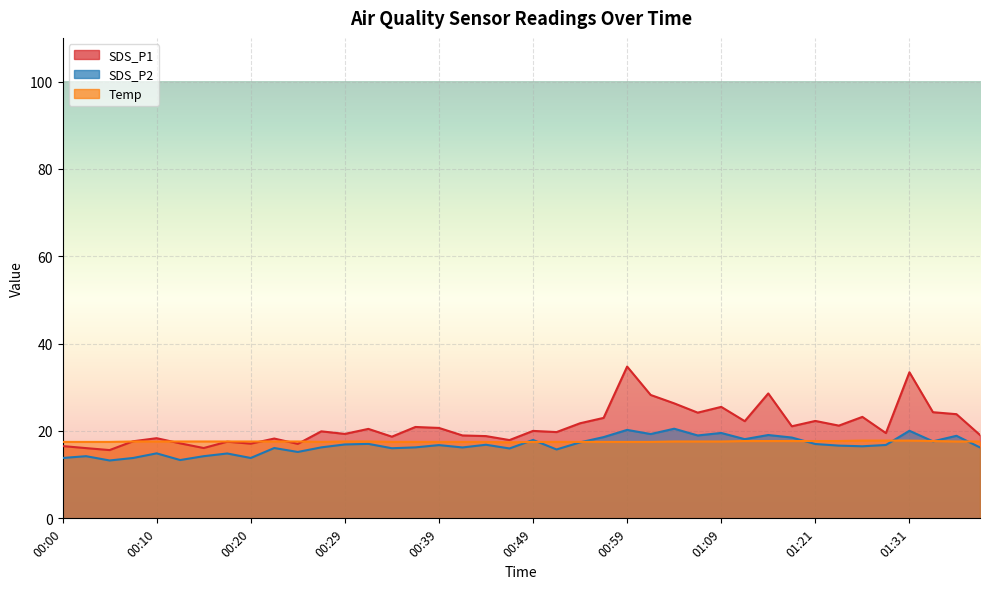

What is the difference between the maximum and minimum values in the SDS_P1 series?

19.1